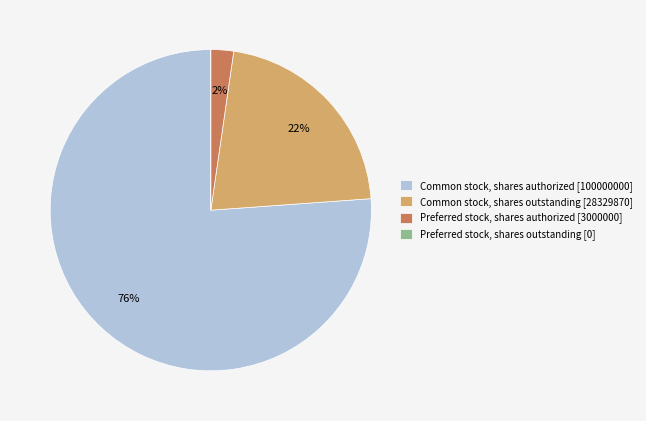

Which slice is the largest?

Common stock, shares authorized